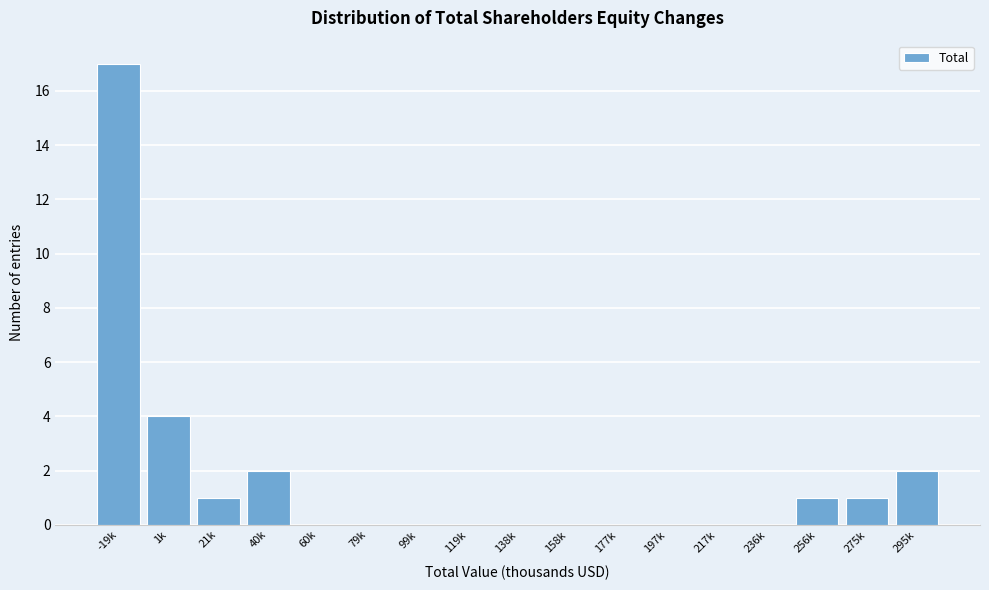

Reading left to right, what are all the values shown in this chart?

-19k=17	1k=4	21k=1	40k=2	60k=0	79k=0	99k=0	119k=0	138k=0	158k=0	177k=0	197k=0	217k=0	236k=0	256k=1	275k=1	295k=2